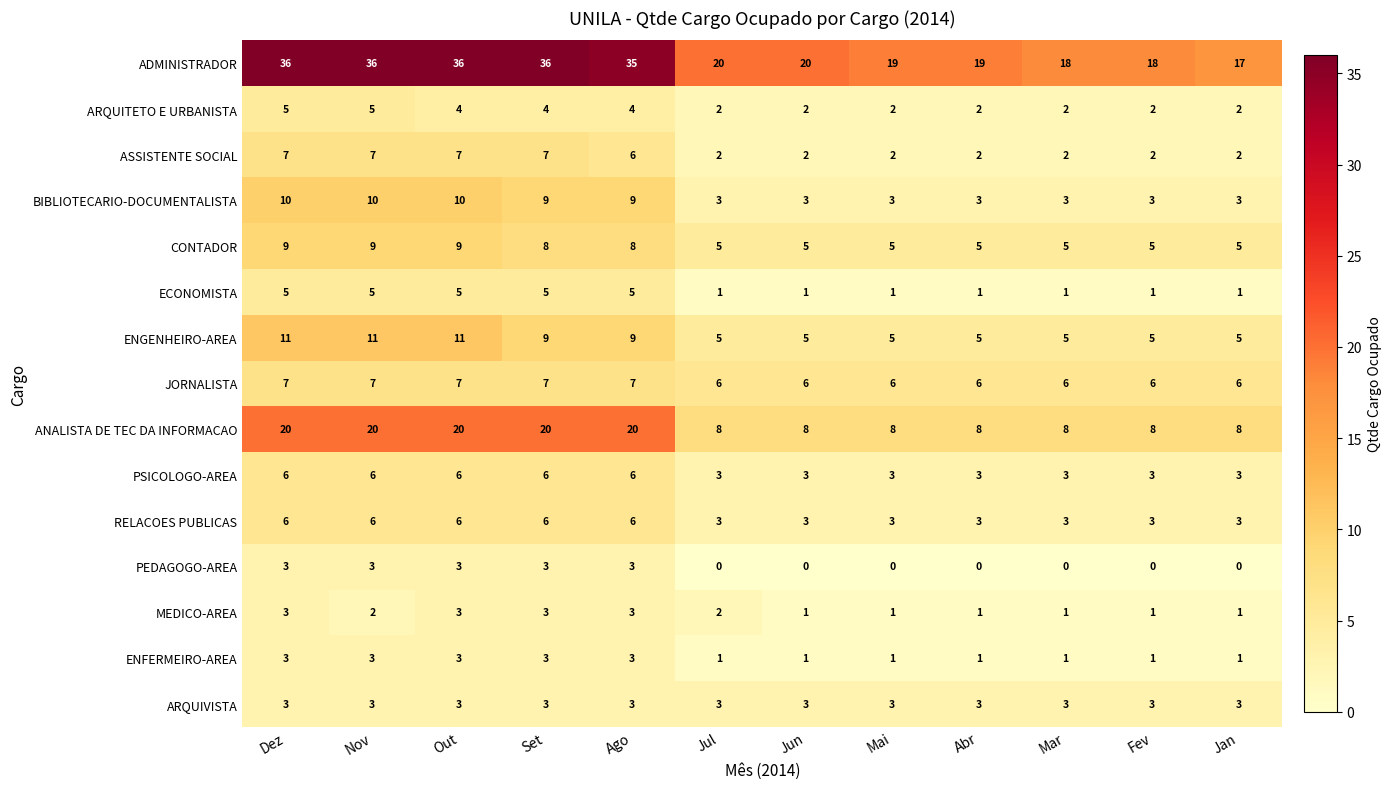

How many ECONOMISTA values are between 1 and 5?

12